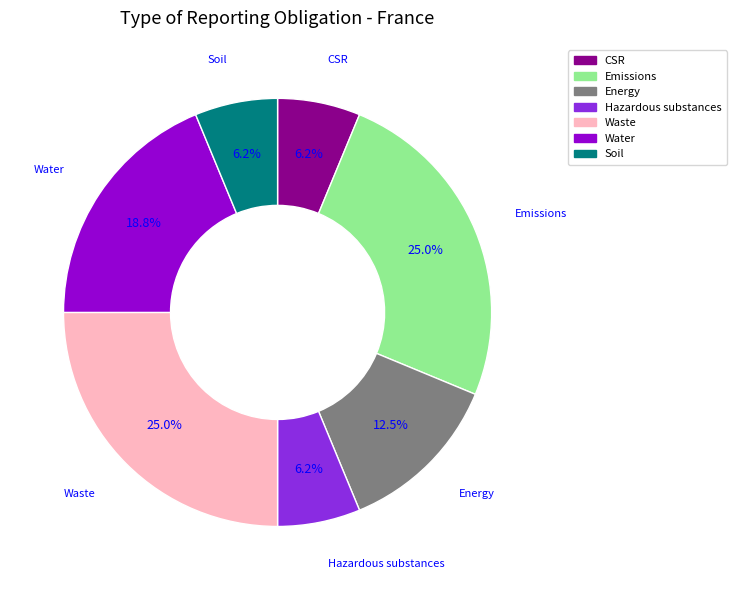

Which has a higher value, CSR or Water?

Water